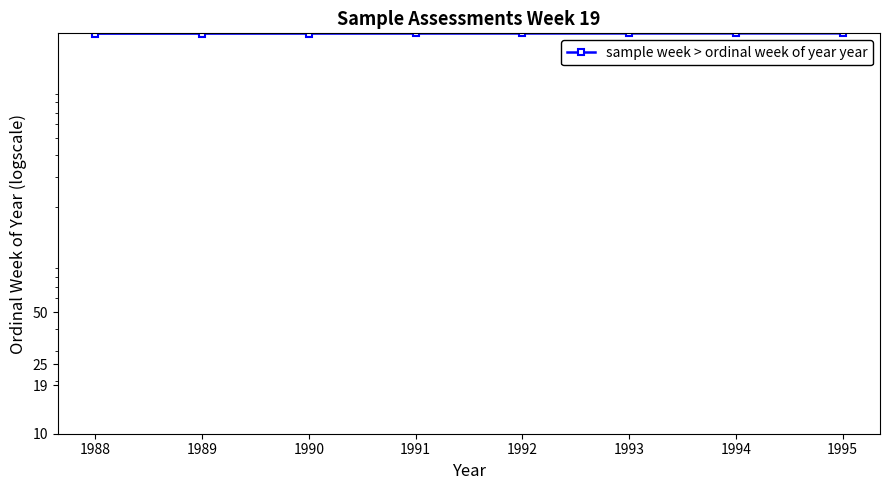

Reading left to right, what are all the values shown in this chart?

1988	1989	1990	1991	1992	1993	1994	1995